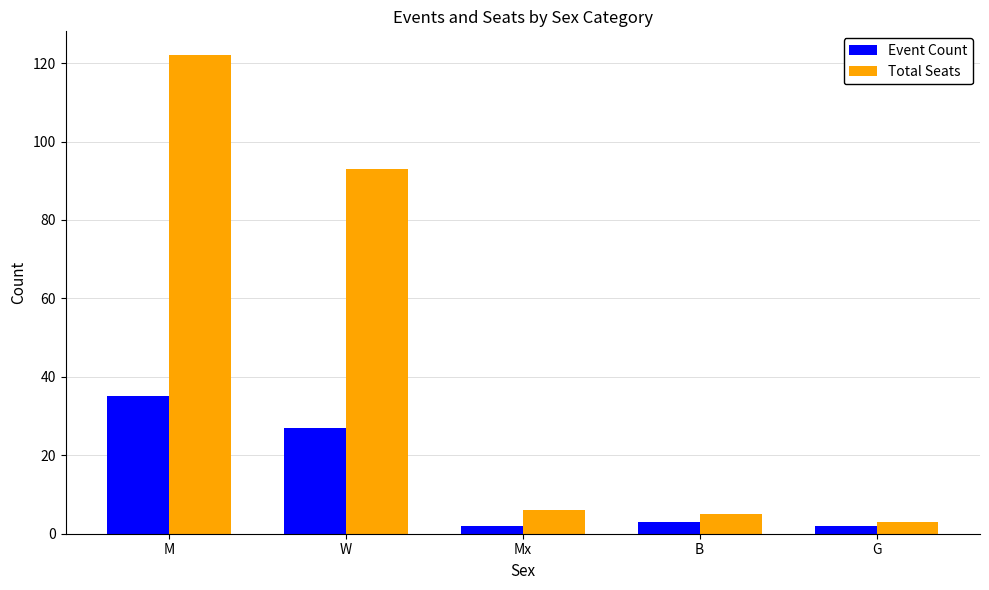

Which category has the highest value in the Total Seats series?

M